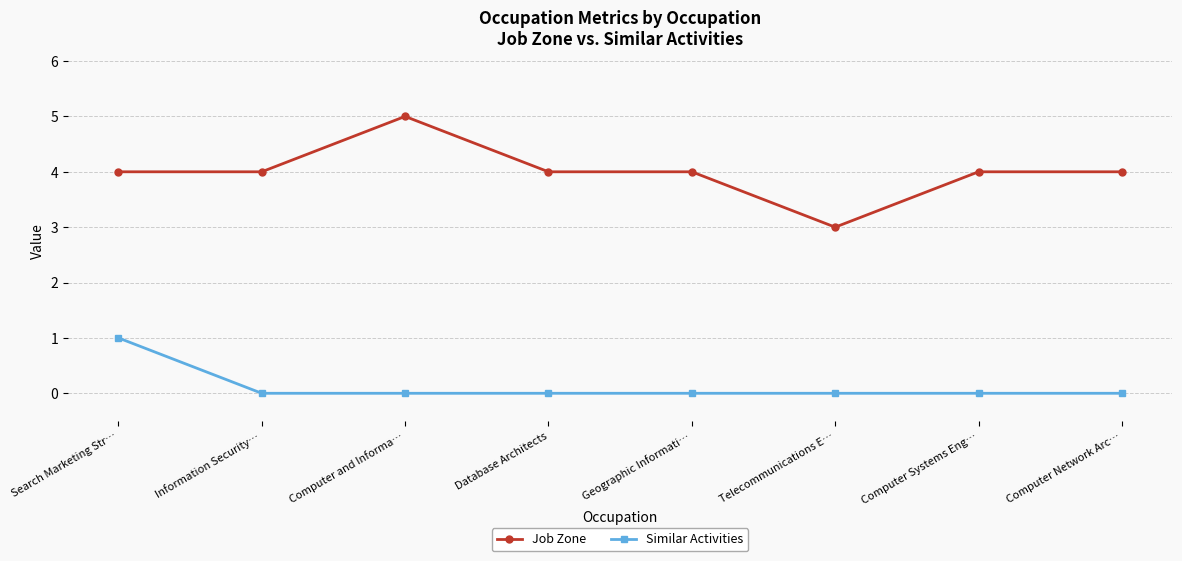

Read the Job Zone value at Geographic Informati….

4